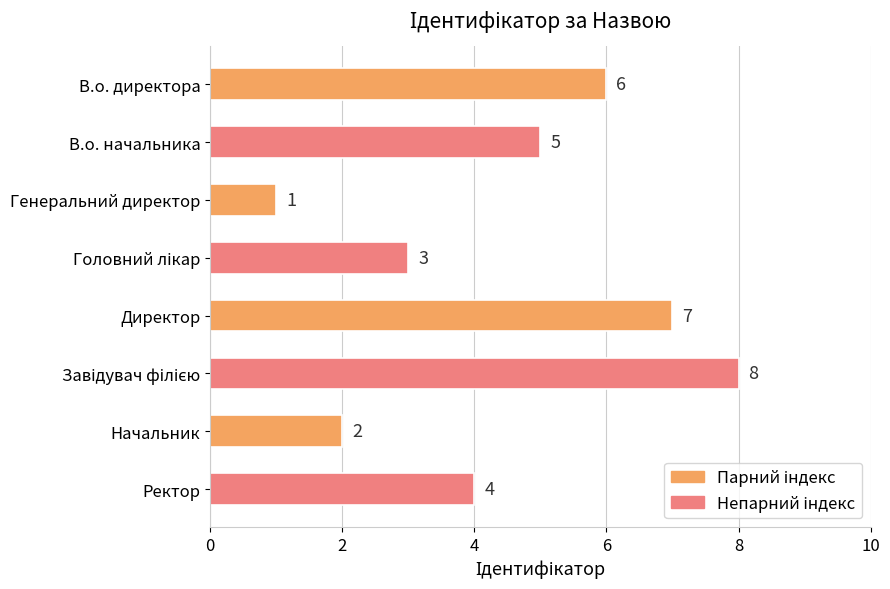

Which has a higher value, Генеральний директор or В.о. начальника?

В.о. начальника